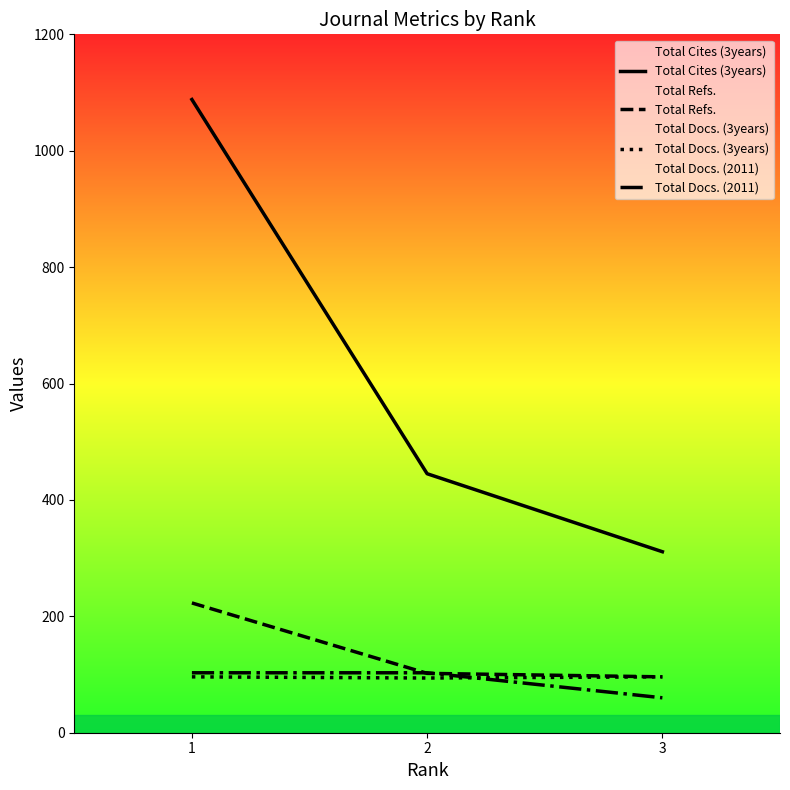

Is it true that Total Cites (3years) equals 1088 at 1?

True